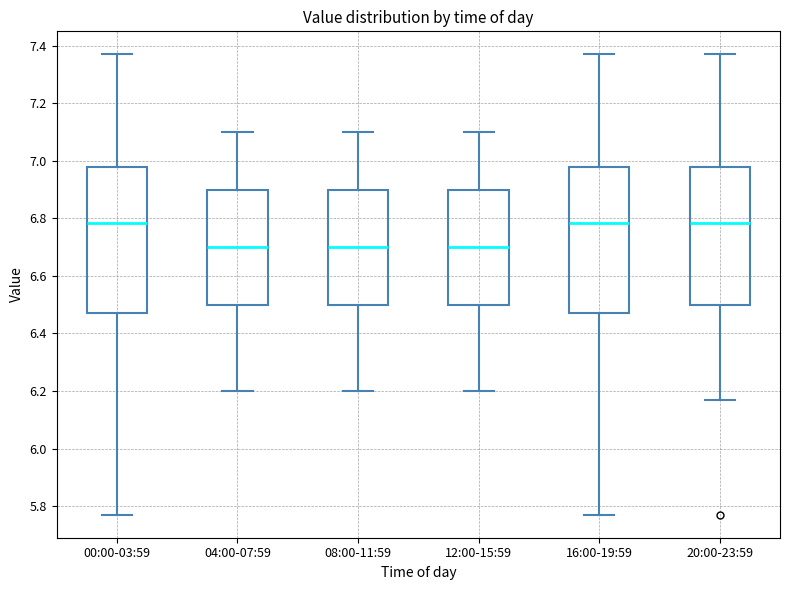

Reading left to right, transcribe this box plot: for each box, give where its median line is, the range the box spans, and where its two whiskers end, as read against the y-axis. The values are not printed on the chart, so give them approximately, as read against the axis.

00:00-03:59: median 6.78, box 6.48 to 6.98, whiskers 5.78 to 7.38
04:00-07:59: median 6.70, box 6.50 to 6.90, whiskers 6.20 to 7.10
08:00-11:59: median 6.70, box 6.50 to 6.90, whiskers 6.20 to 7.10
12:00-15:59: median 6.70, box 6.50 to 6.90, whiskers 6.20 to 7.10
16:00-19:59: median 6.78, box 6.48 to 6.98, whiskers 5.78 to 7.38
20:00-23:59: median 6.78, box 6.50 to 6.98, whiskers 6.18 to 7.38